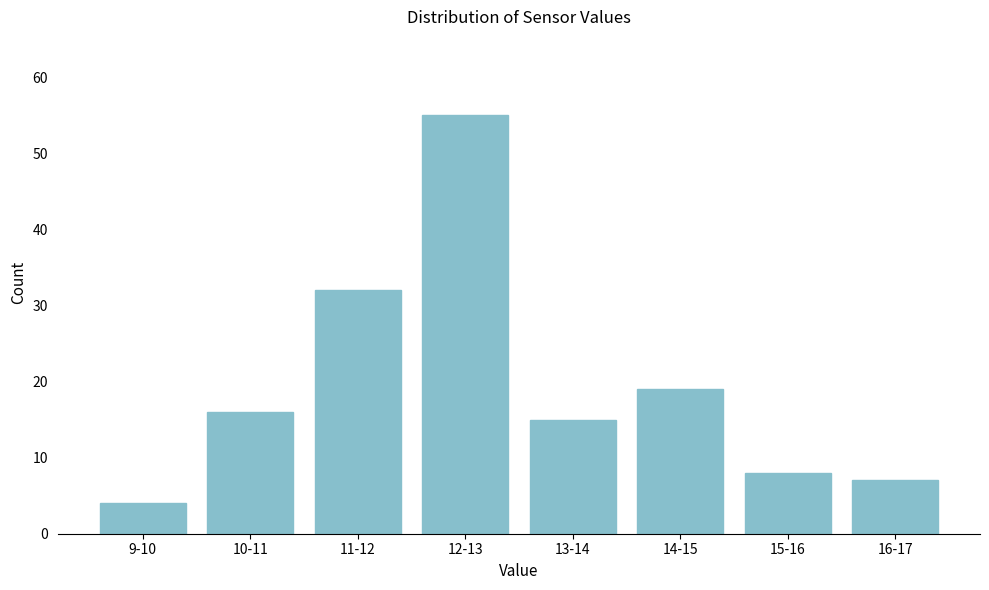

Reading right to left, extract all data points from this chart.

7	8	19	15	55	32	16	4